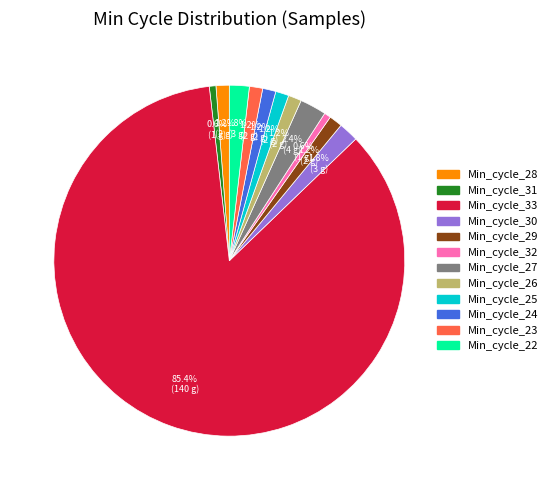

What is the ratio of the value at Min_cycle_31 to the value at Min_cycle_26?

0.5